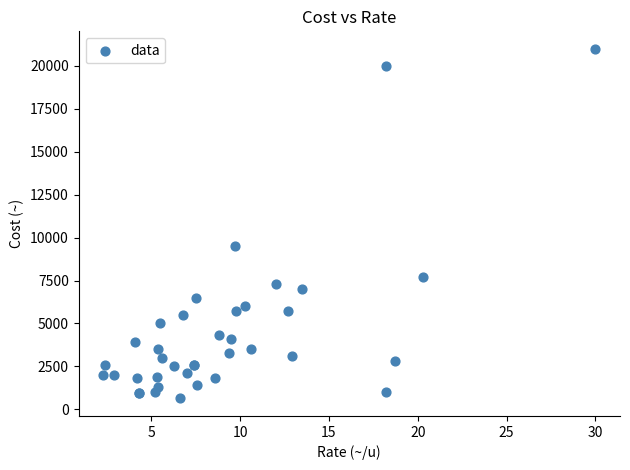

What Y value in the scatter plot is closest to 10815?

9500